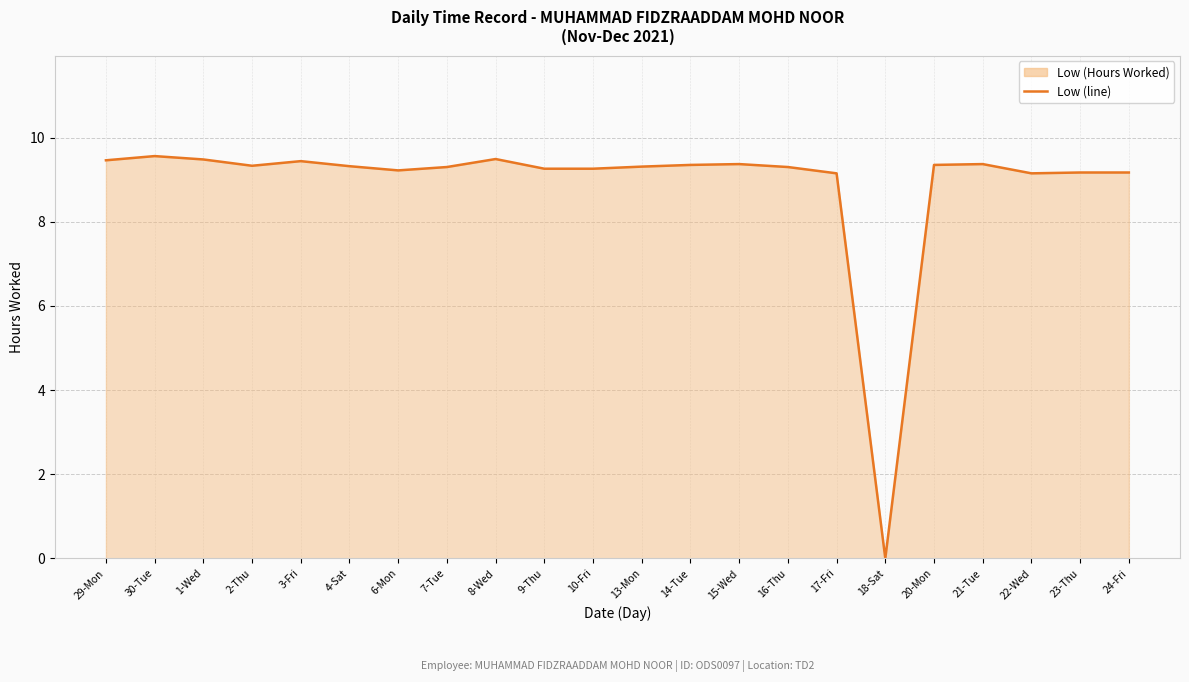

How many points are lower than both their immediate neighbors (excluding endpoints)?

4